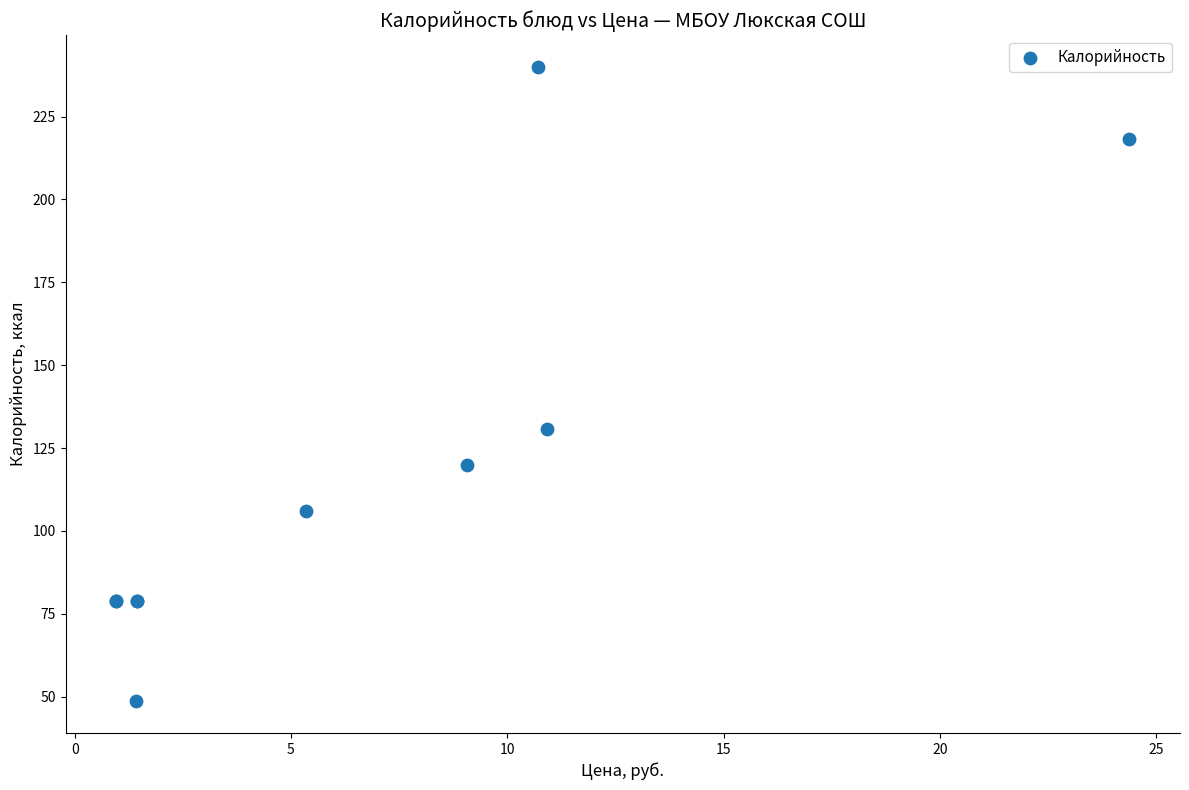

What Y value in the scatter plot is closest to 144?

130.7